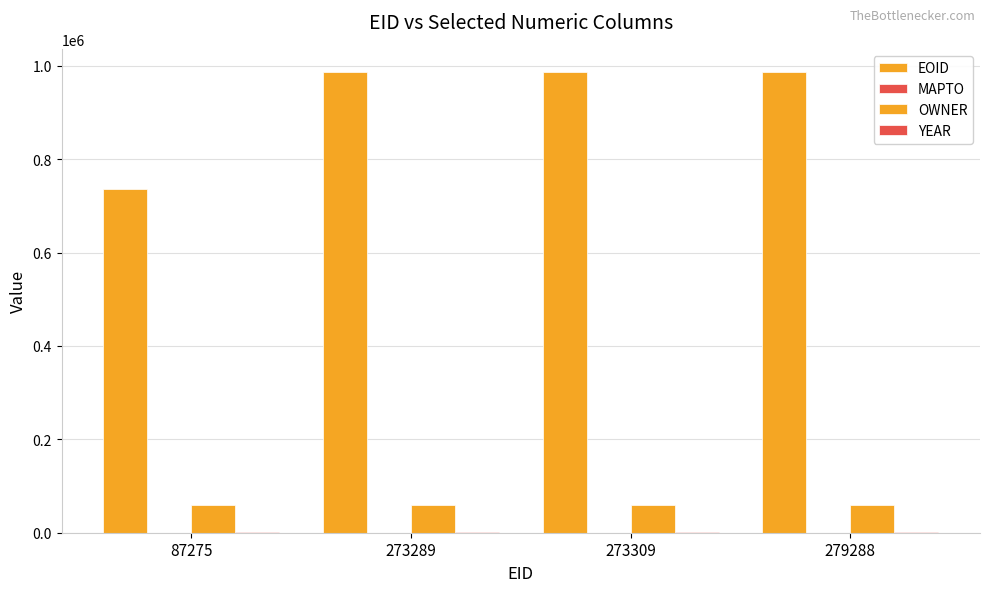

How many distinct data groups are displayed?

3